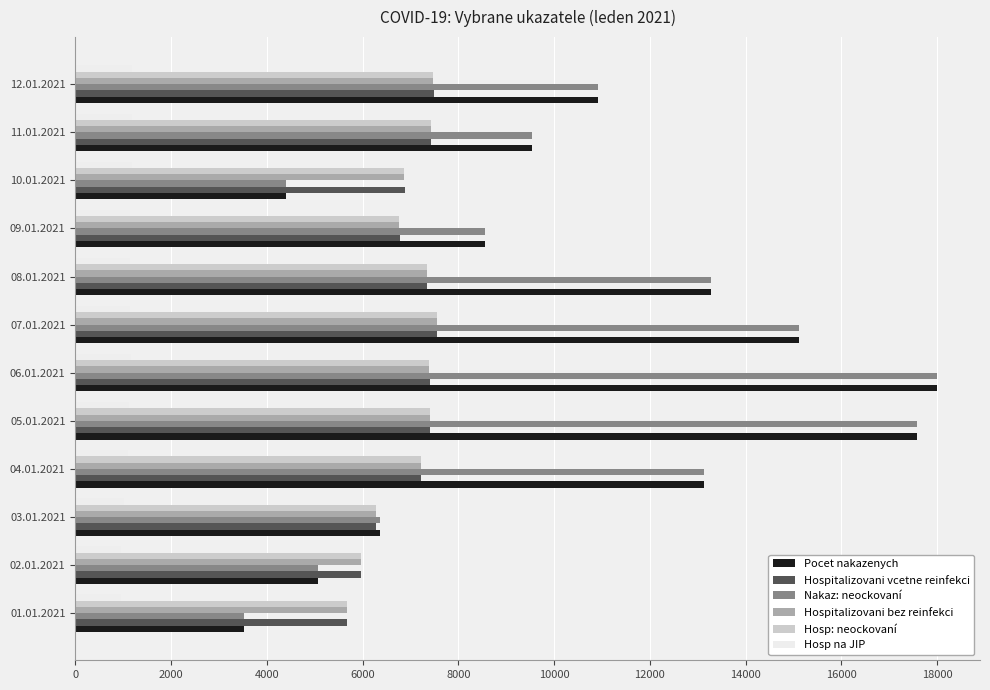

What is the lowest value of the Hosp: neockovaní series?

5669